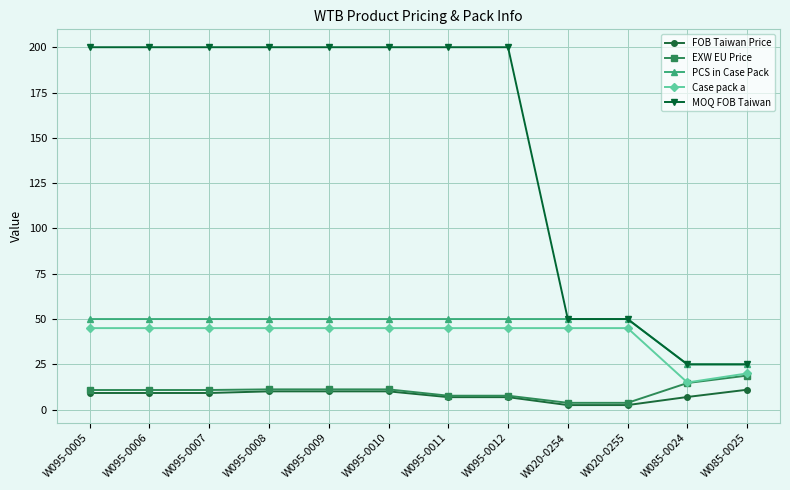

At how many categories does at least one series exceed 49?

10